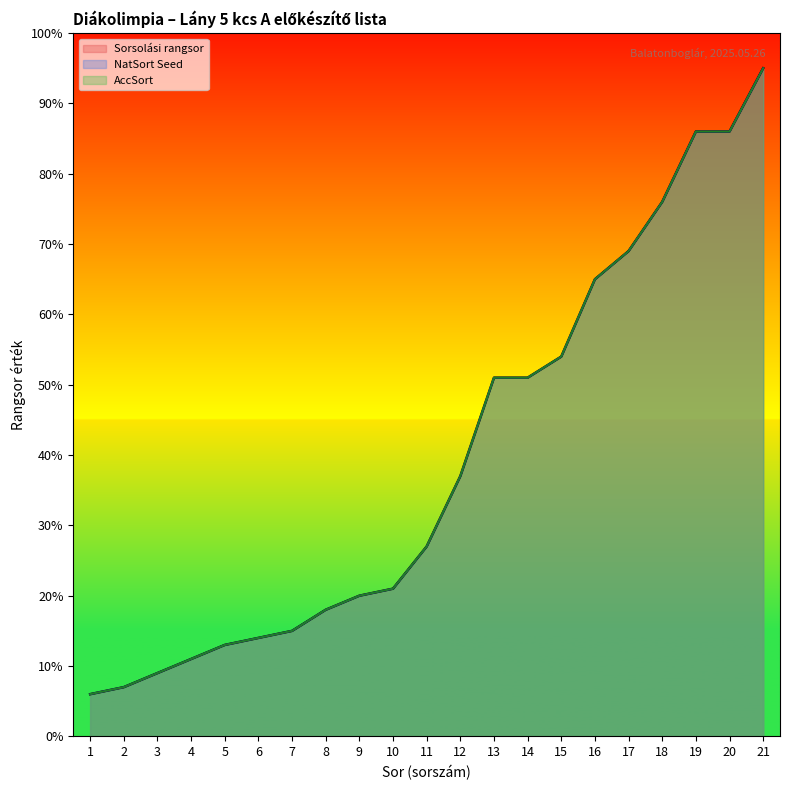

At which category is the sum across all series the highest?

21